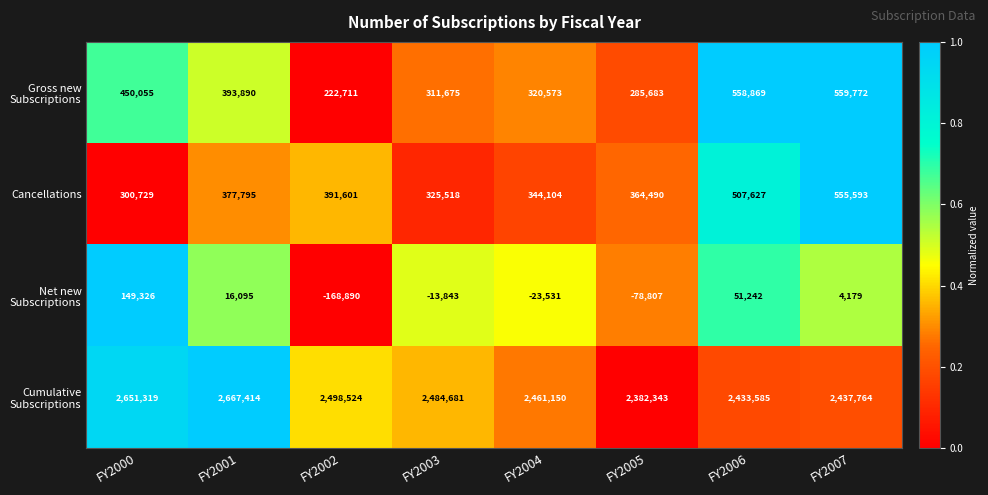

The value of Cancellations at FY2006 is 507627. True or false?

True